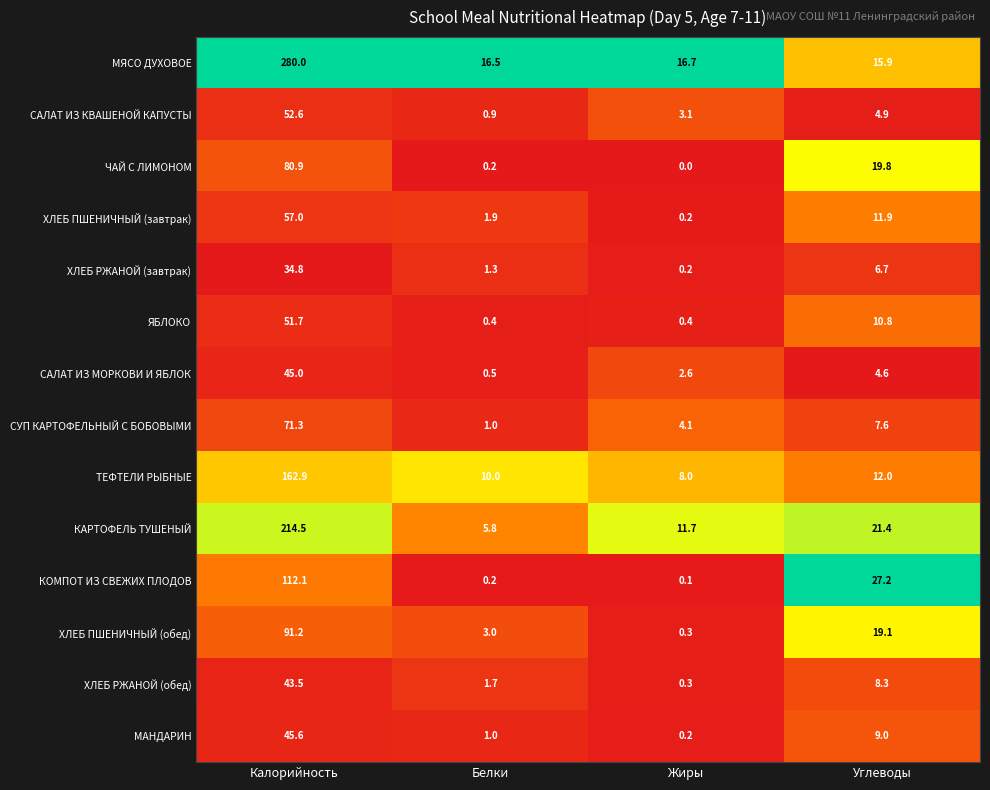

What is the sum of all ХЛЕБ ПШЕНИЧНЫЙ (обед) values?

113.6